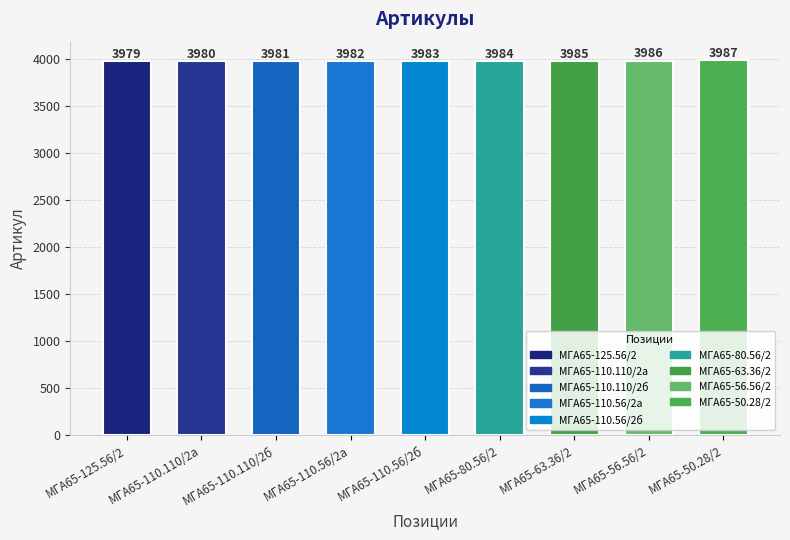

What is the sum of all values?

35847